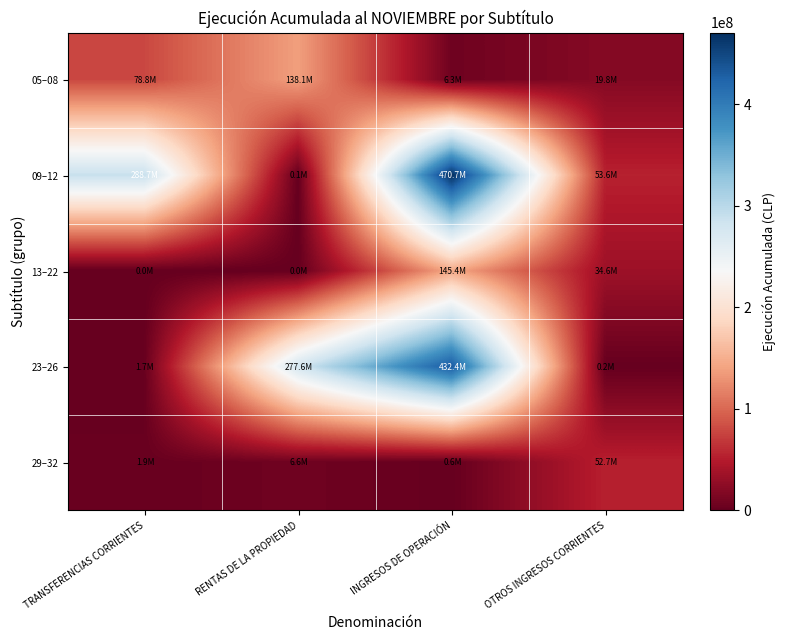

Which series changed the most between RENTAS DE LA PROPIEDAD and INGRESOS DE OPERACIÓN?

09–12